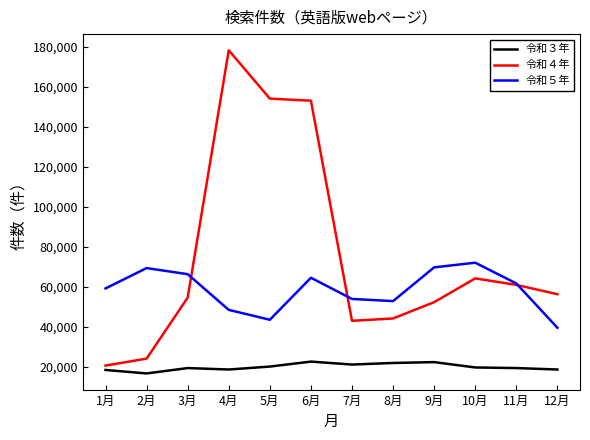

Which category has the lowest value in the 令和３年 series?

2月